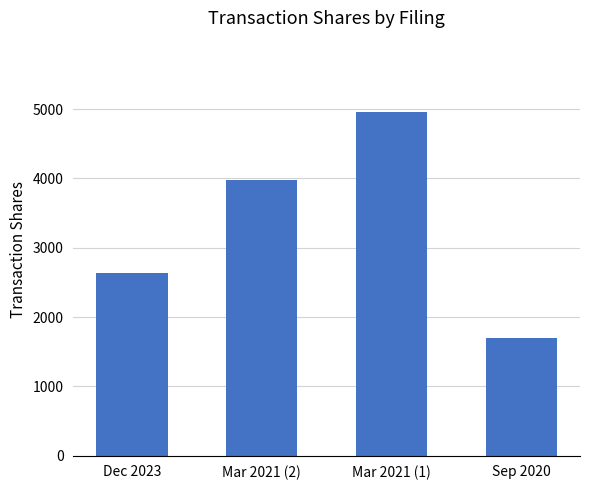

List the labels in order of value, smallest first.

Sep 2020, Dec 2023, Mar 2021 (2), Mar 2021 (1)